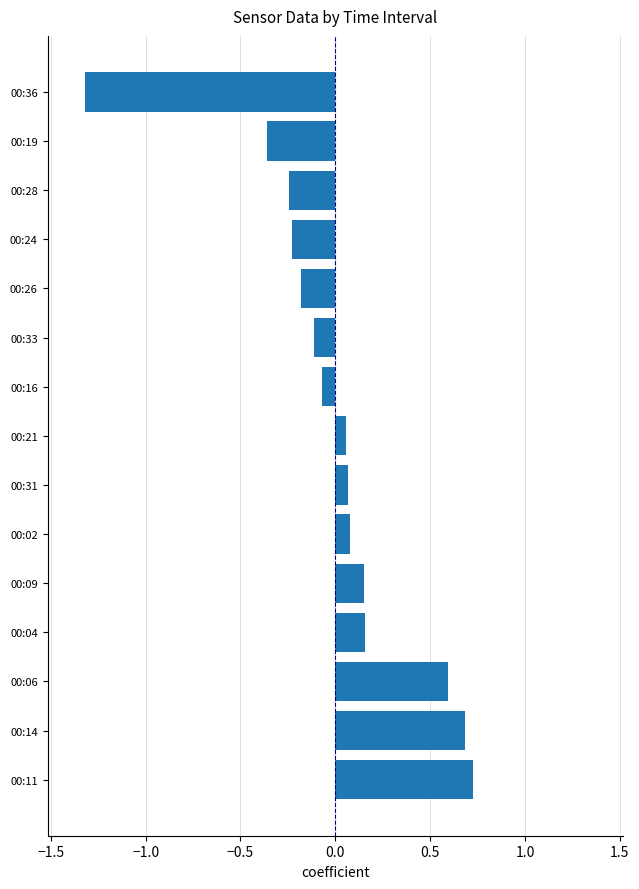

True or false: the data shows 1.0 at 00:06.

False